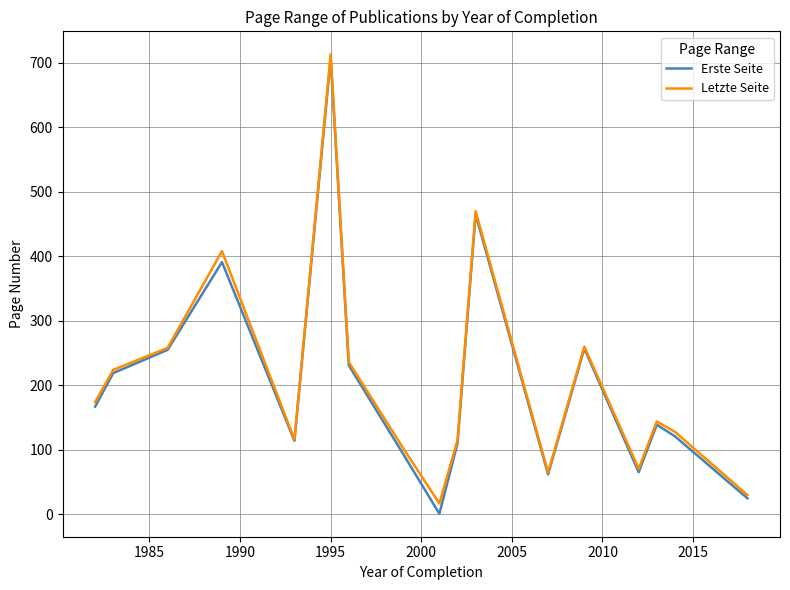

What is the maximum value shown in the chart?

713.0